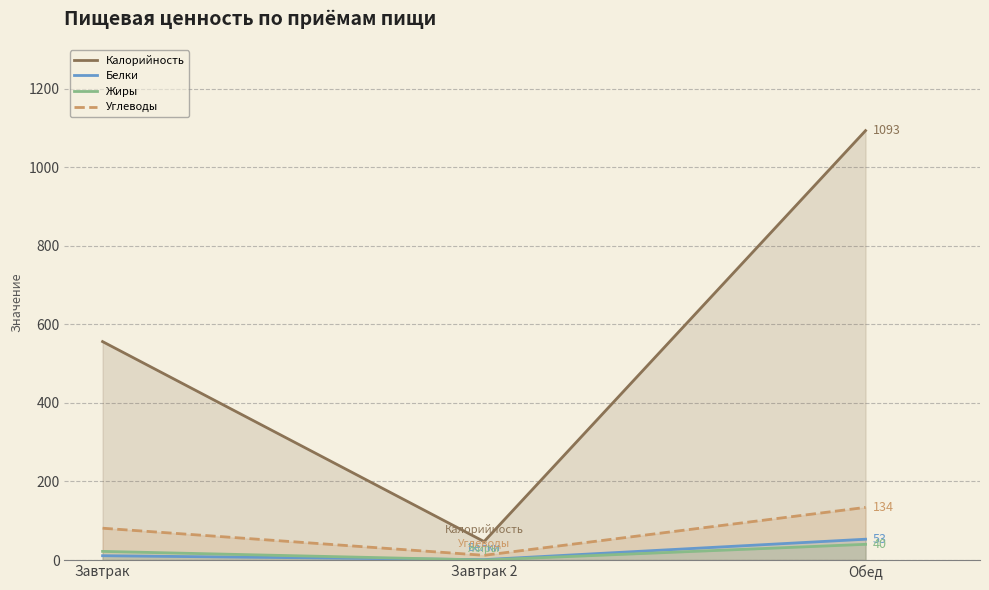

What is the spread (max minus min) of values at Завтрак 2?

47